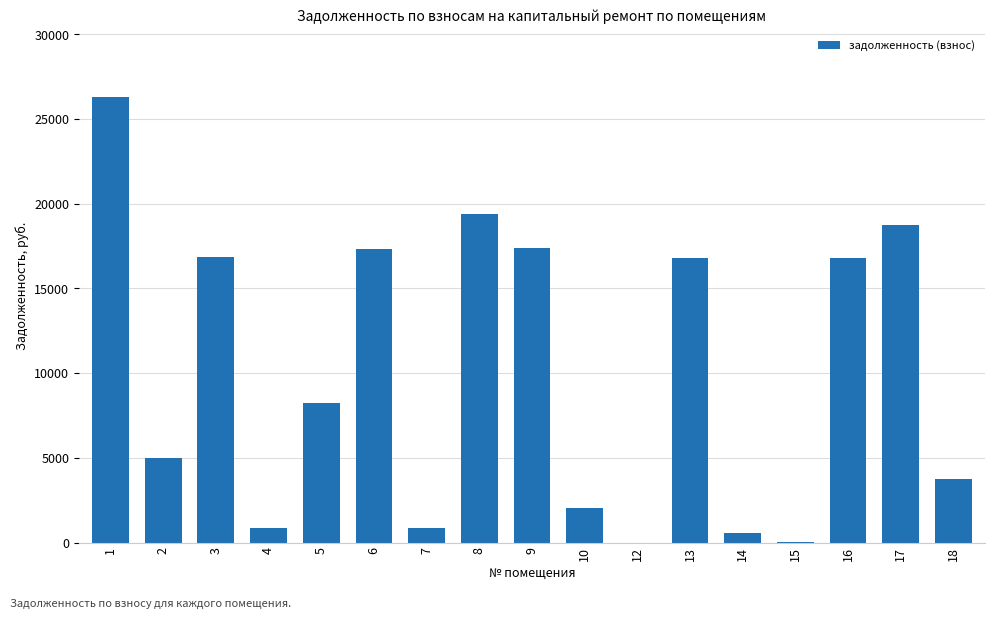

What is the average value?

10050.2